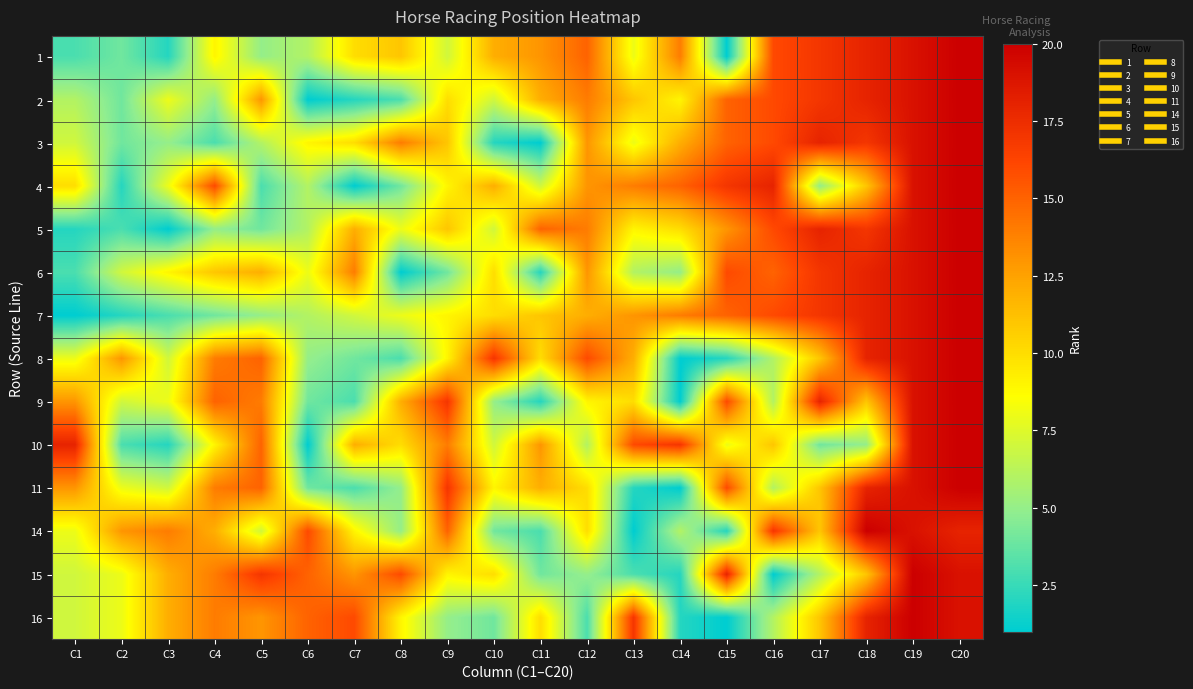

List the series in order of their peak value, lowest first.

1, 2, 3, 4, 5, 6, 7, 8, 9, 10, 11, 14, 15, 16